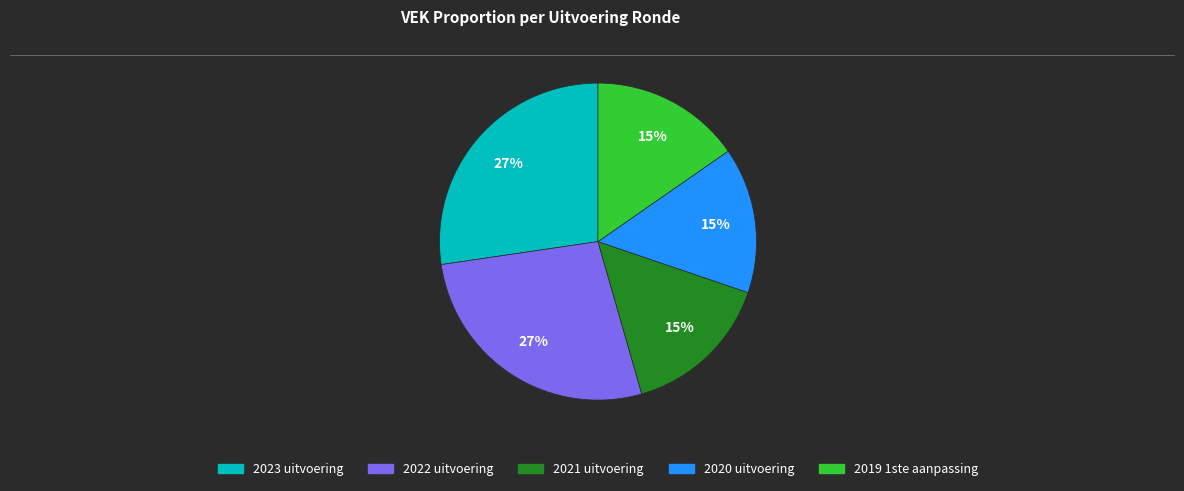

To the nearest percent, what is the difference between the 2023 uitvoering and 2019 1ste aanpassing slice percentages?

12%